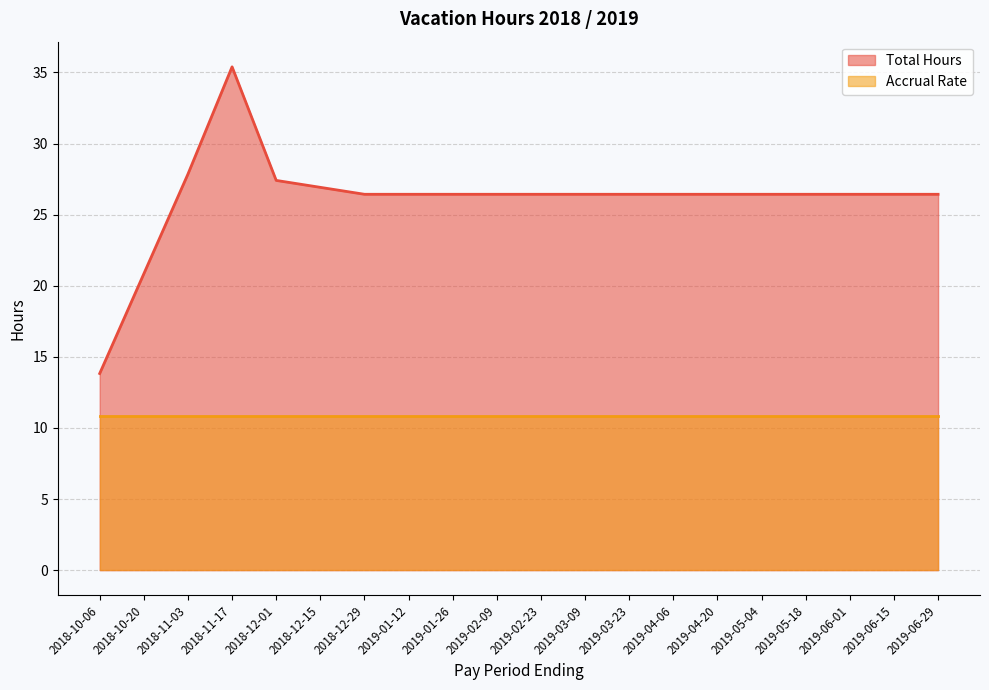

Which category has the highest value across all series?

2018-11-17